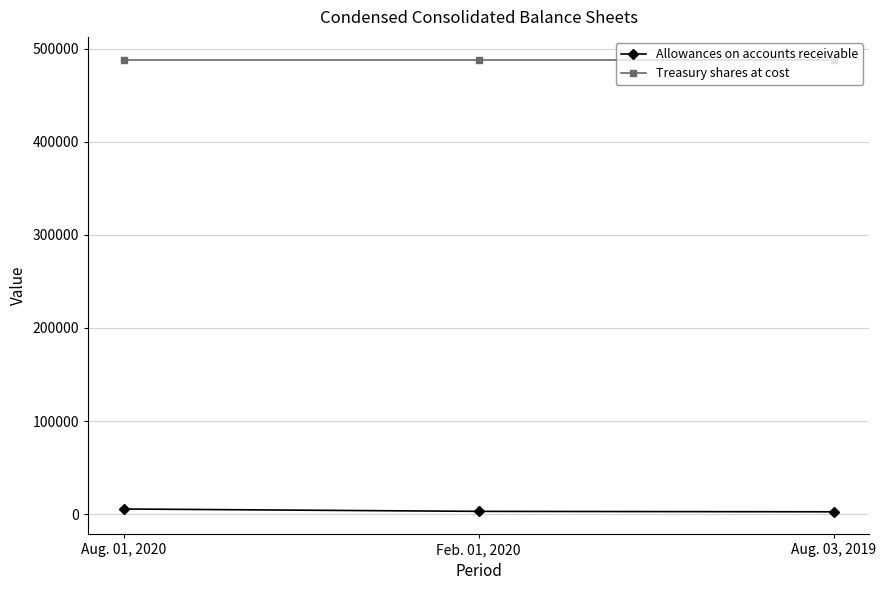

What is the average value of the Treasury shares at cost series?

488464